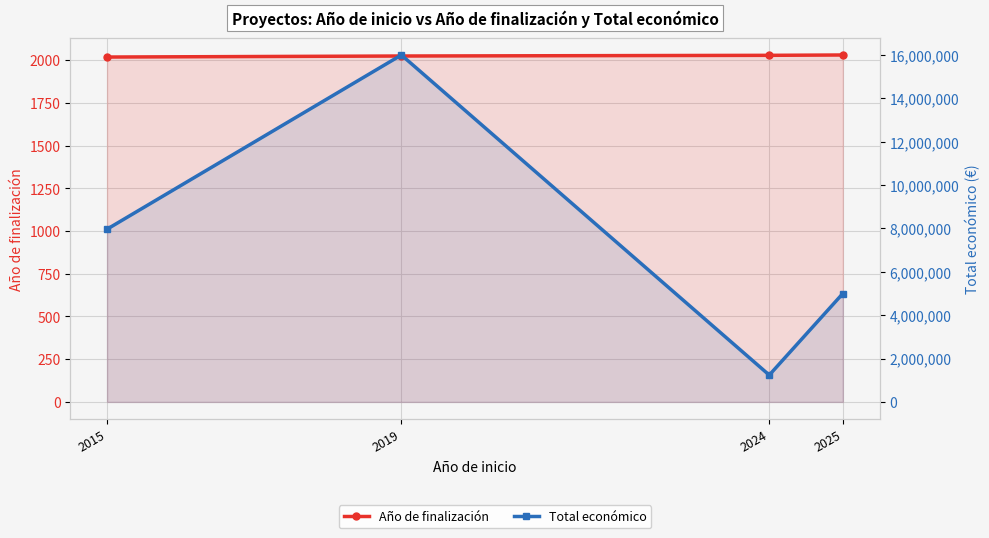

The Total económico series shows 7416829 at 2025. True or false?

False